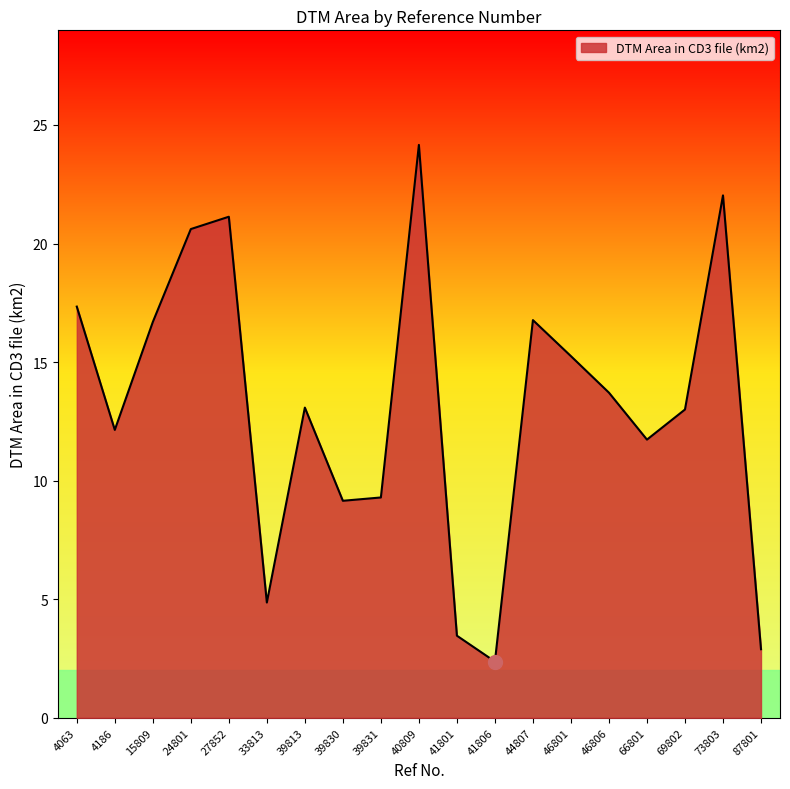

Which category has the highest value across all series?

40809